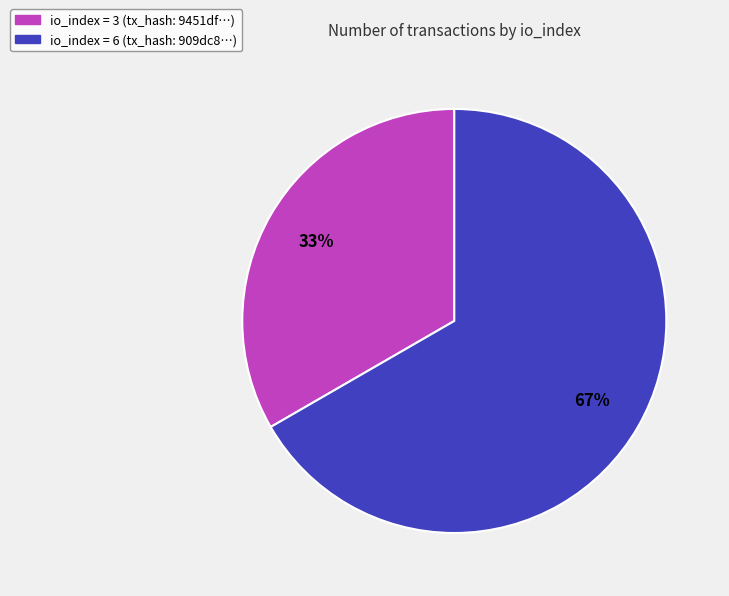

To the nearest percent, what is the average slice percentage?

50%